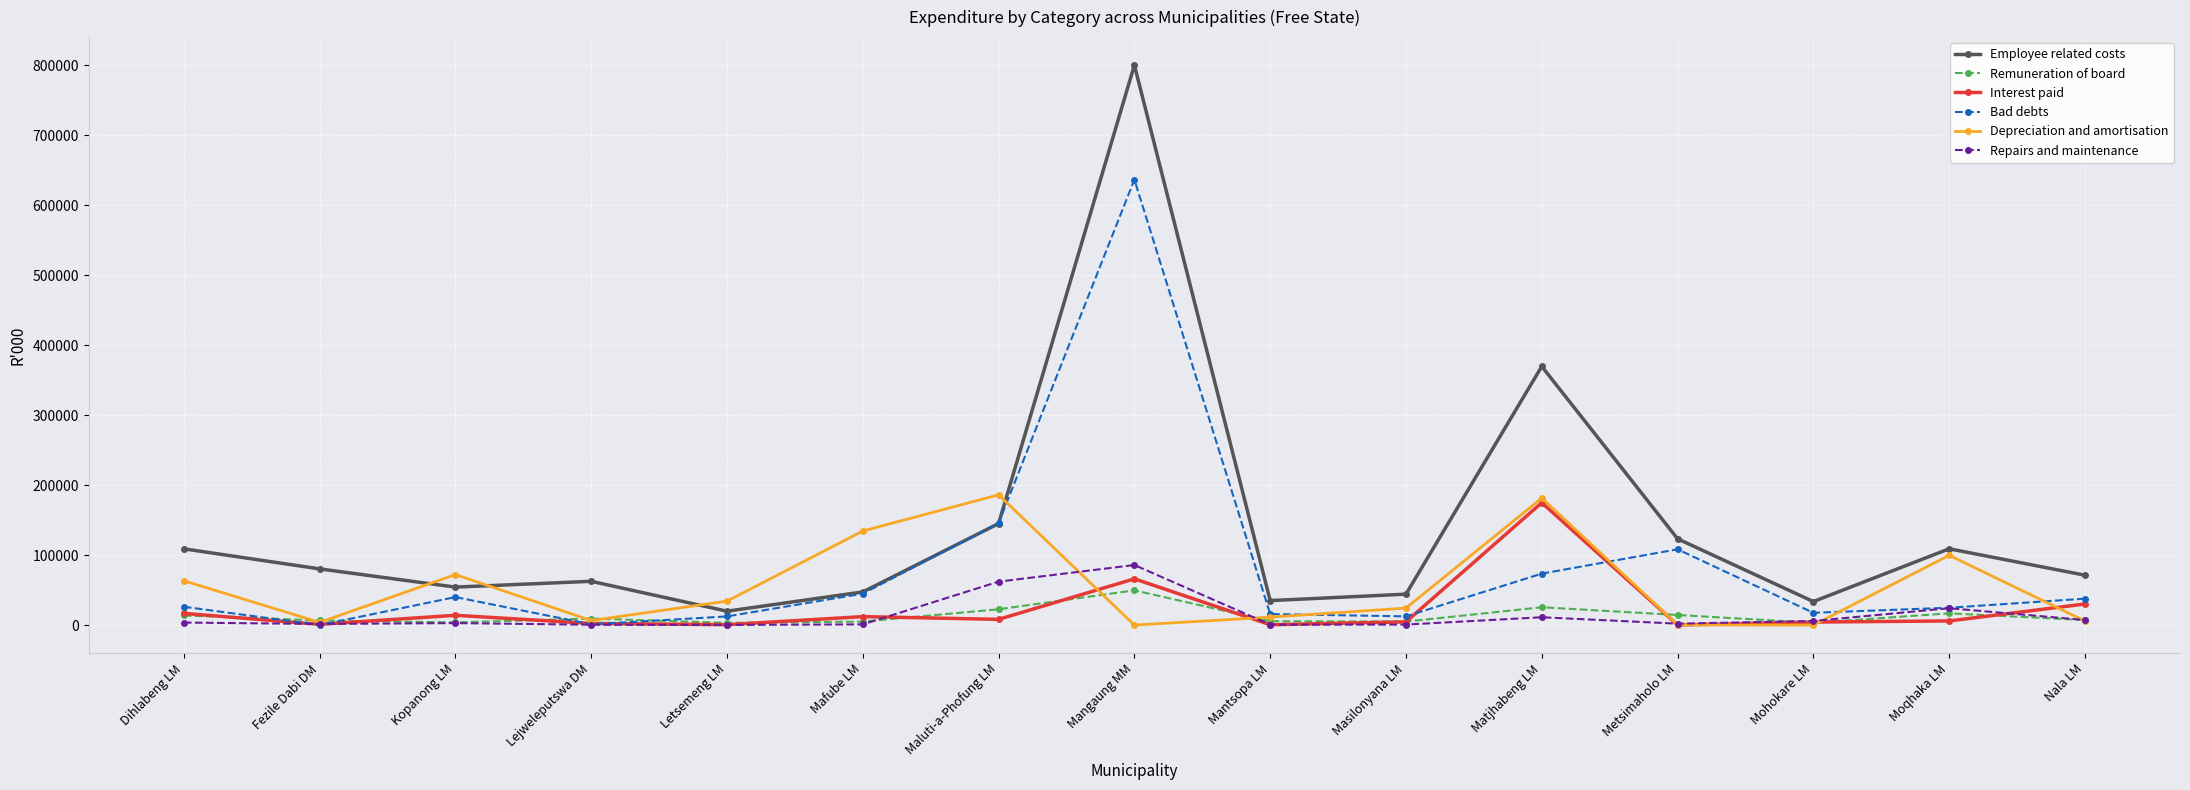

Is it true that Employee related costs equals 62538 at Lejweleputswa DM?

True